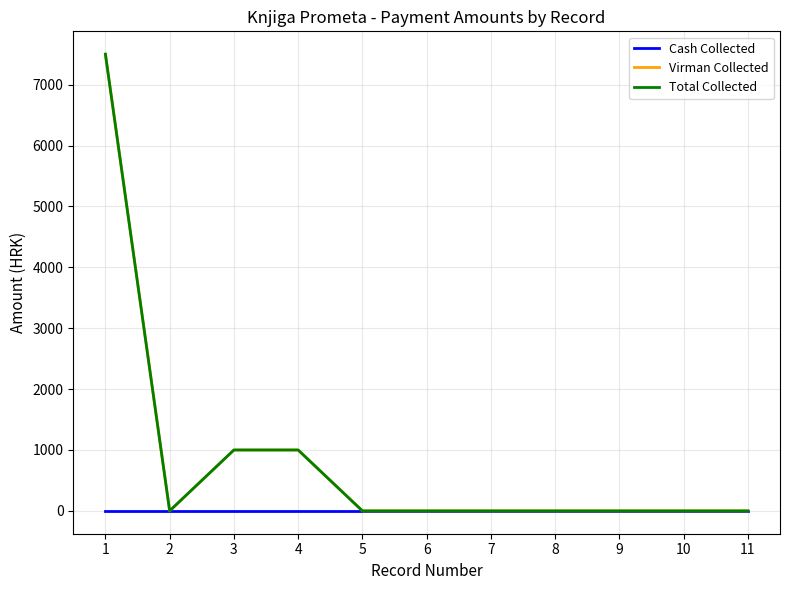

Is this an area chart (filled region under the line)?

No